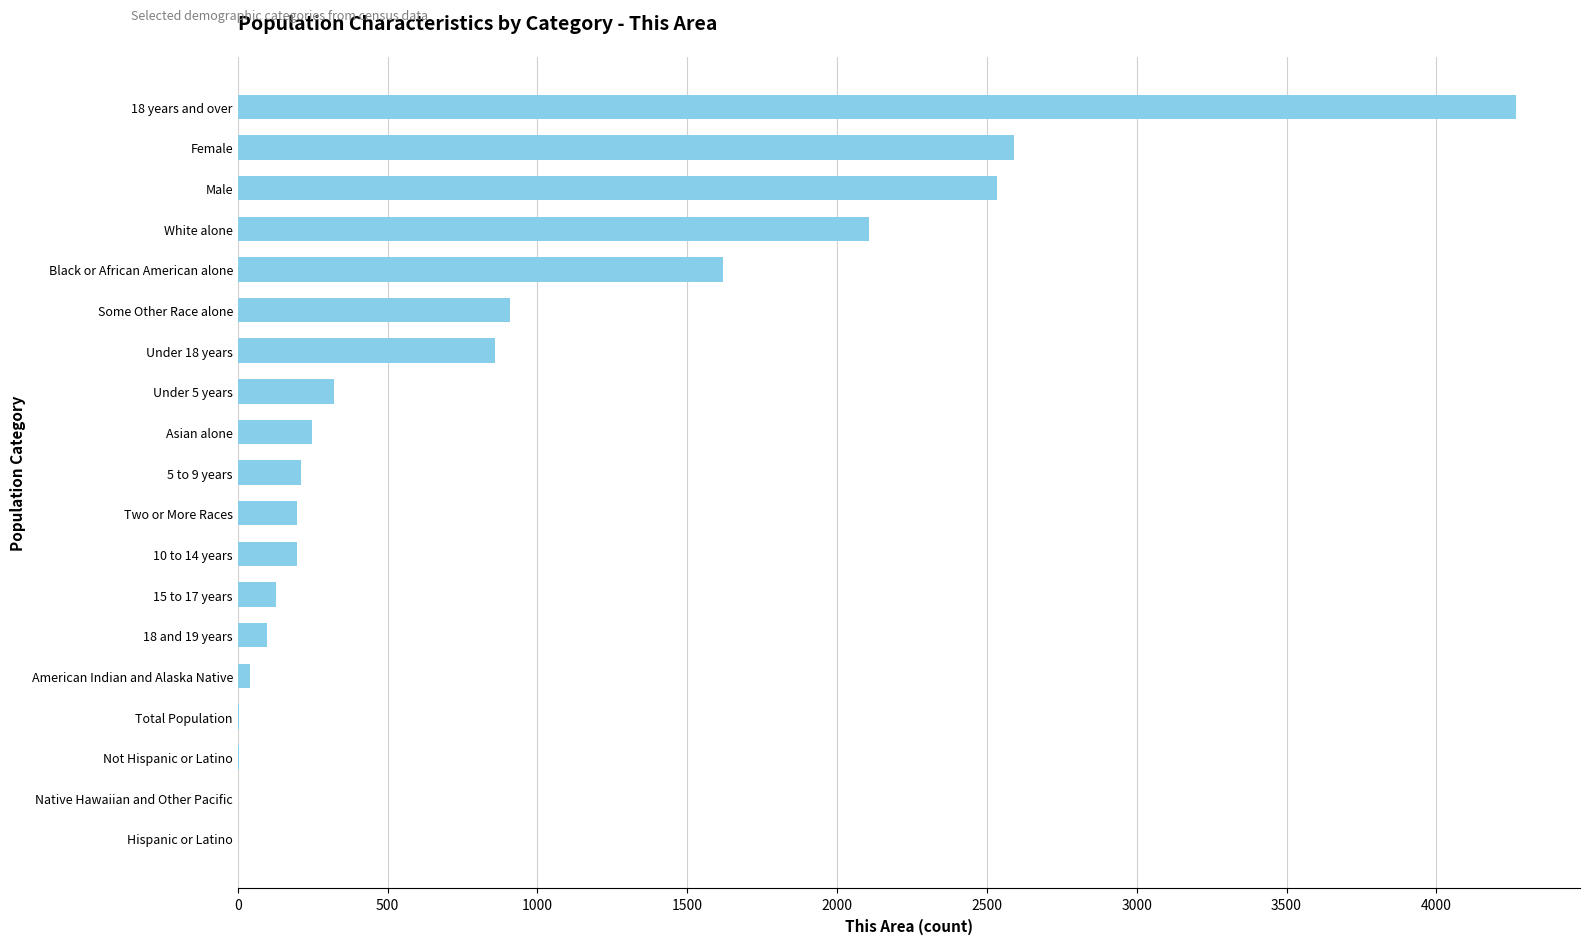

What is the ratio of the value at Female to the value at Asian alone?

10.4